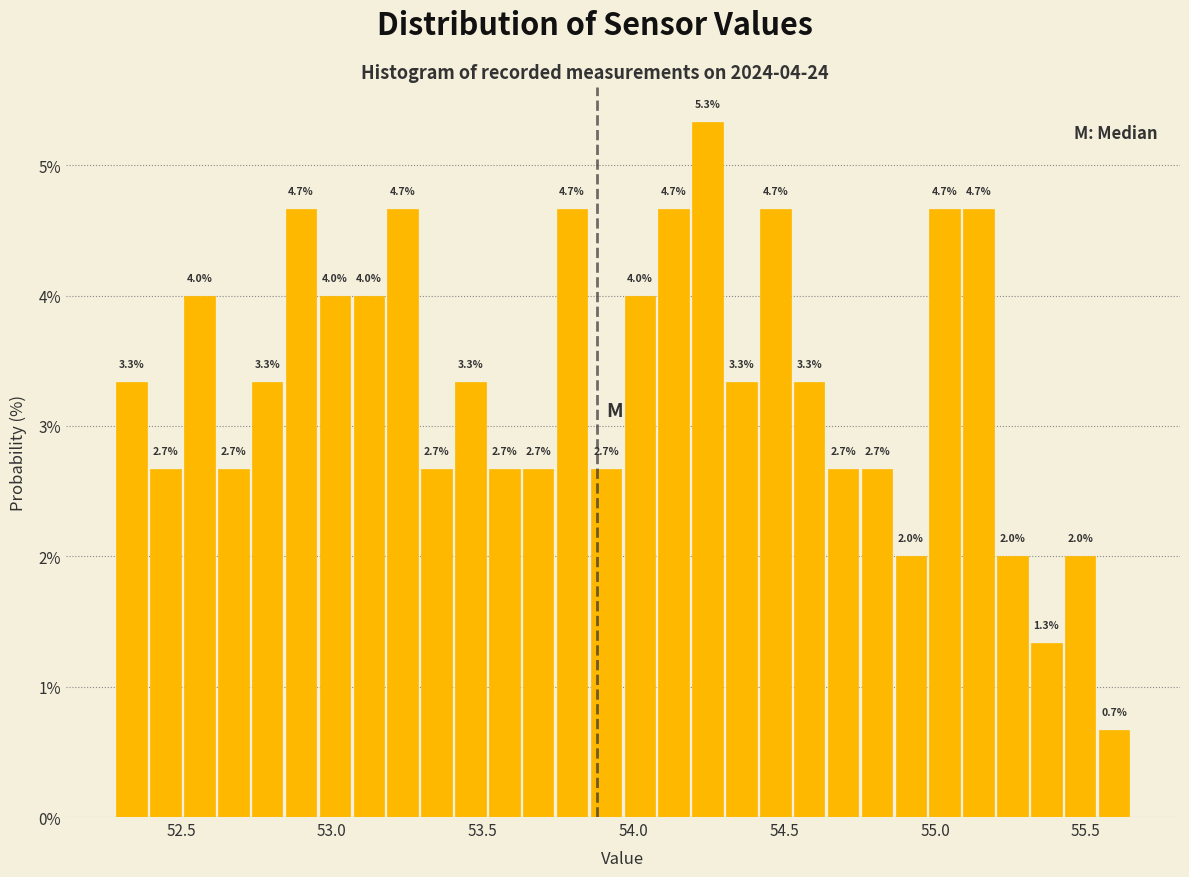

Read against the x-axis, roughly where is the centre of the tallest bar?

54.25